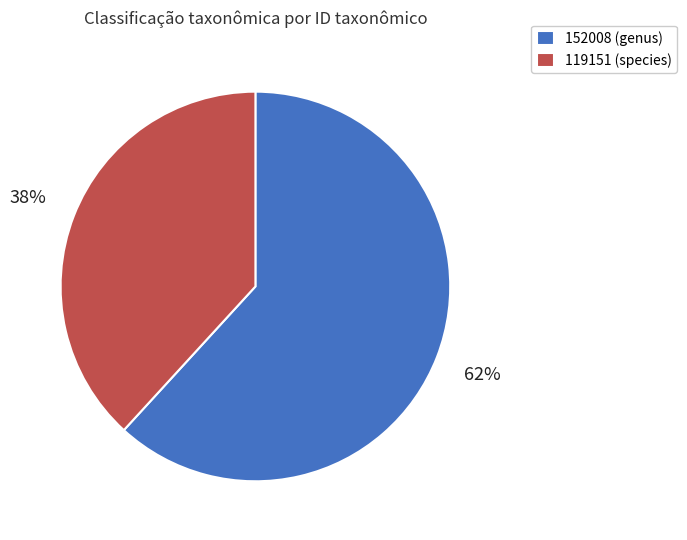

Rank the categories by value from lowest to highest.

119151, 152008